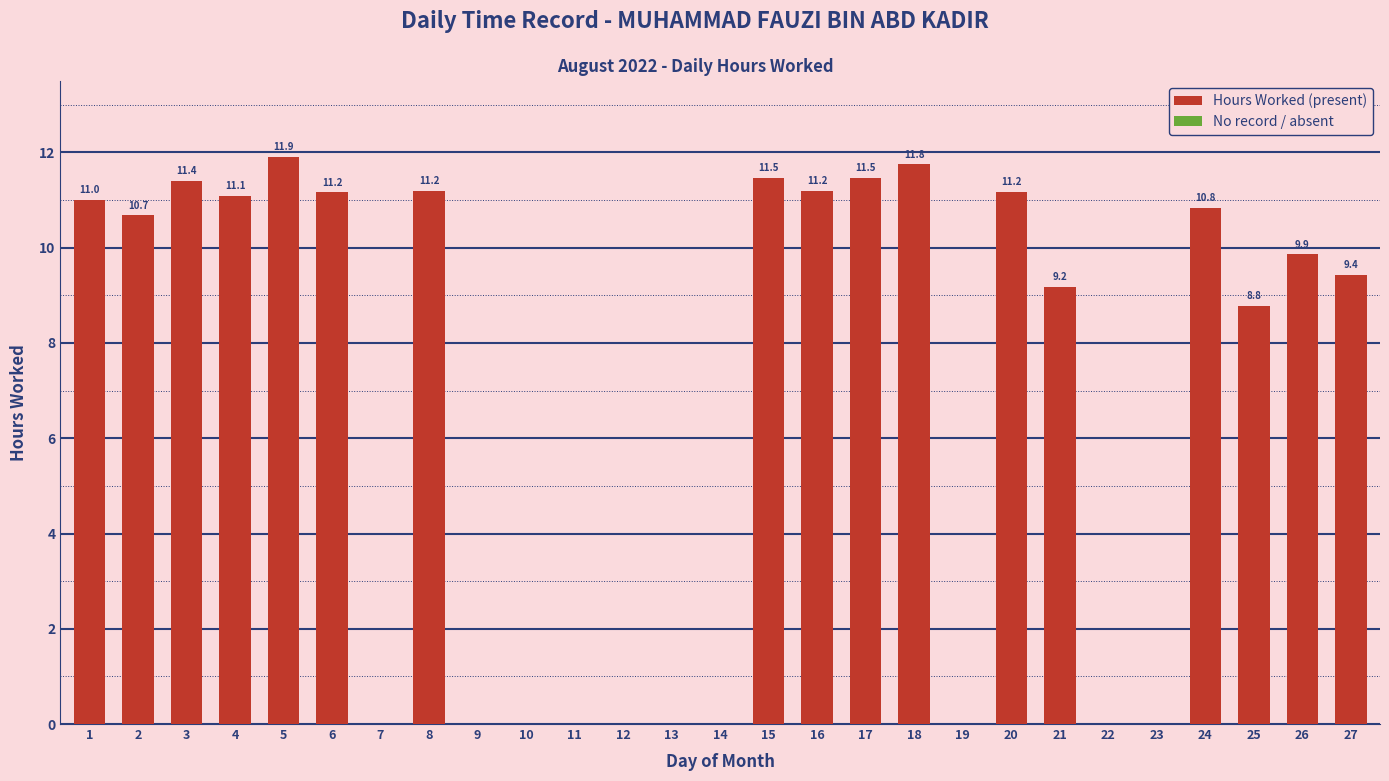

Are the bars horizontal?

No